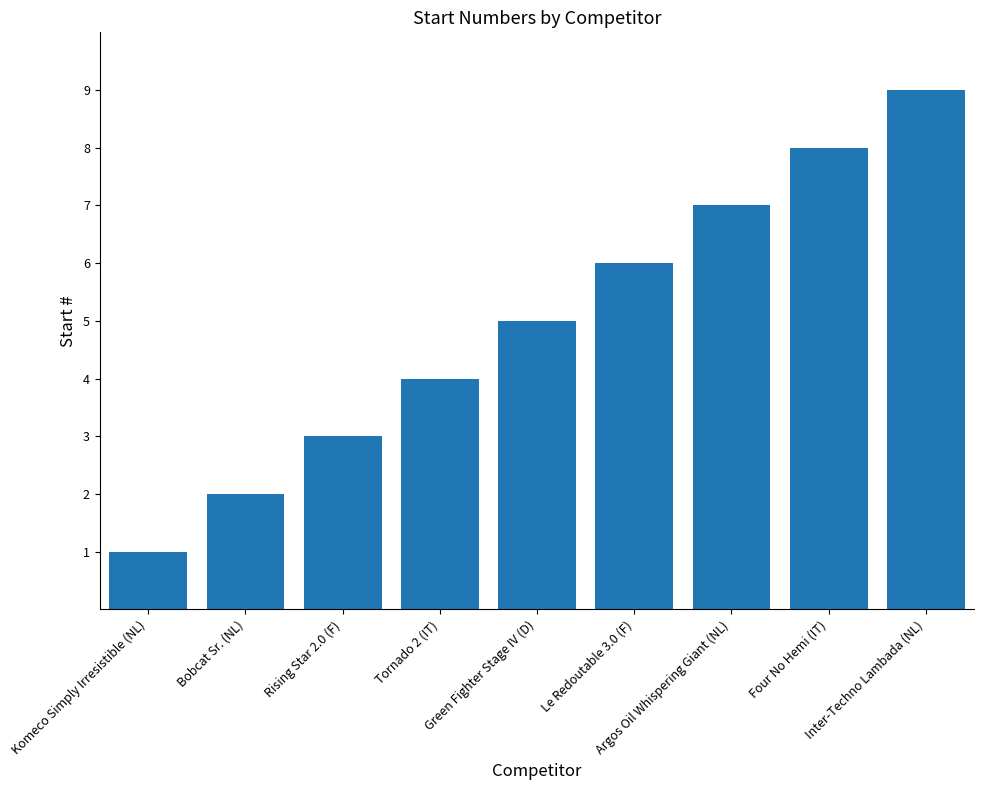

What is the label of the 4th bar from the left?

Tornado 2 (IT)